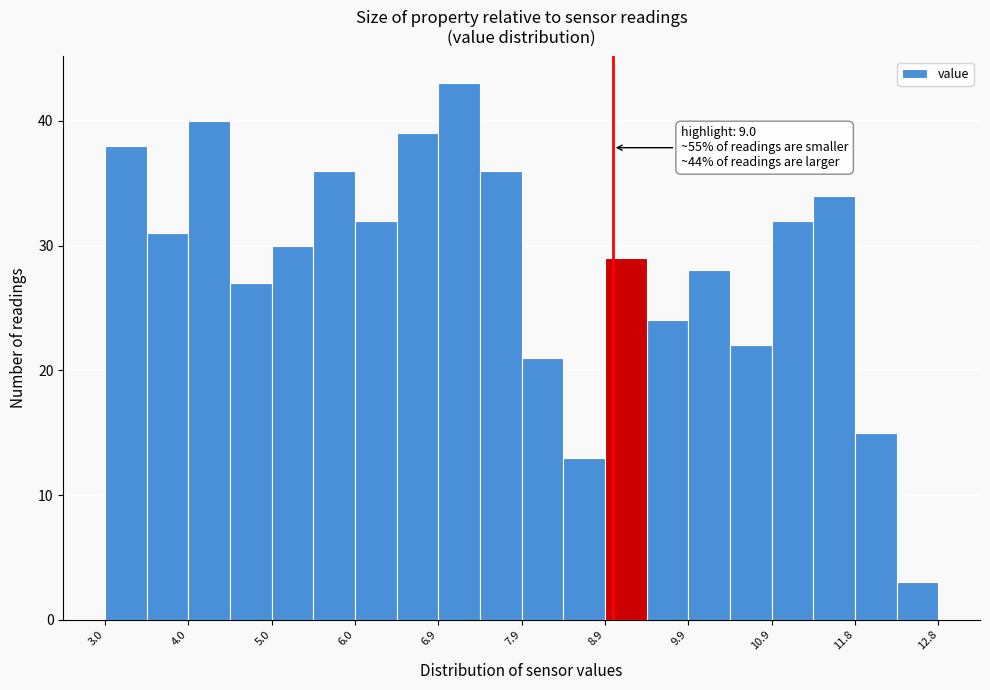

Over which range of the x-axis is the bar tallest?

6.9 to 7.4